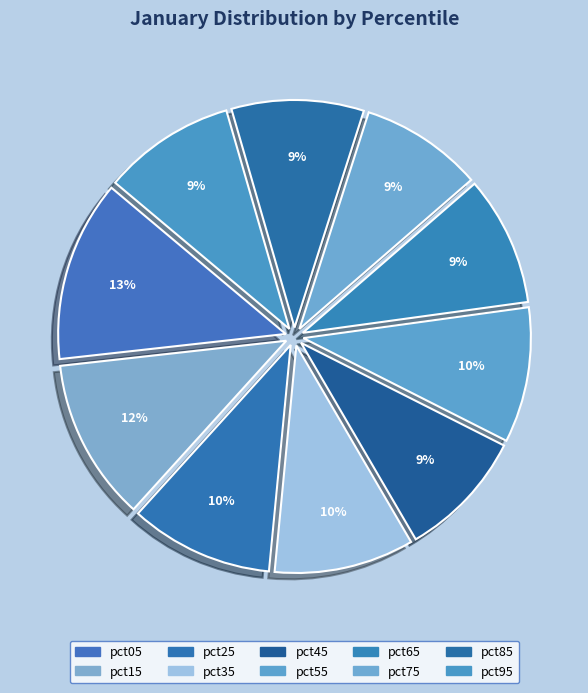

Is the sum of pct55 and pct45 greater than half?

No